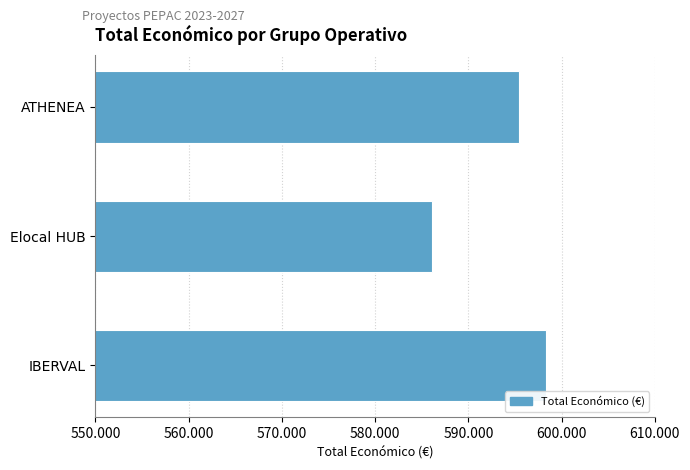

What is the greatest value displayed?

598303